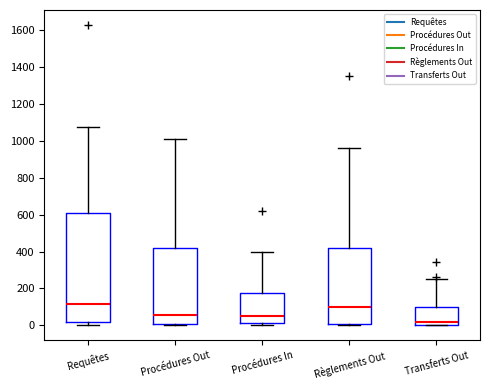

Which box has the lowest median line?

Transferts Out